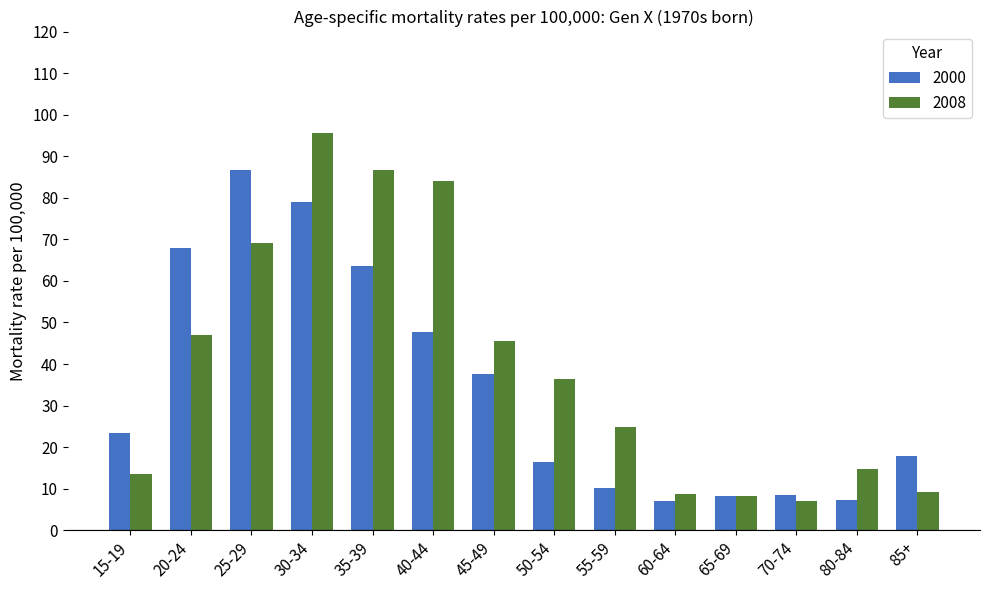

Which series has the largest range (max minus min)?

2008